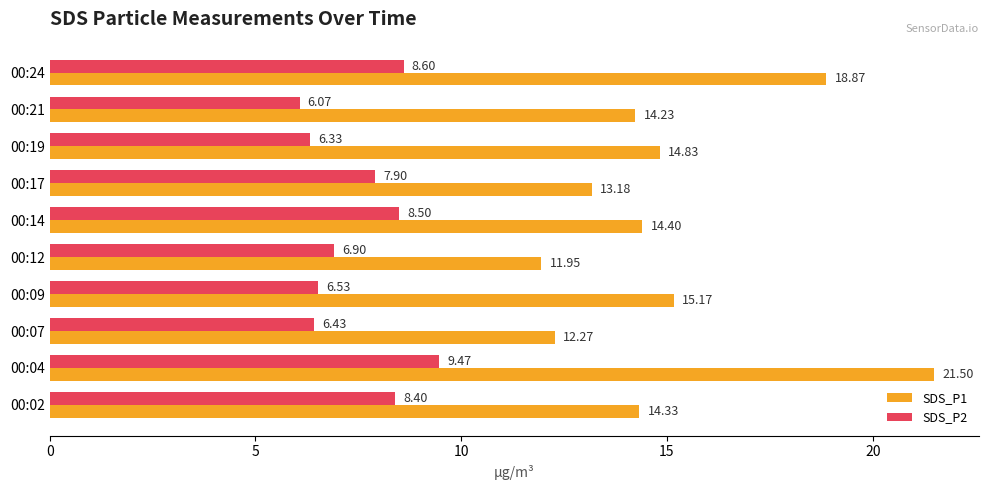

Which series has the largest range (max minus min)?

SDS_P1